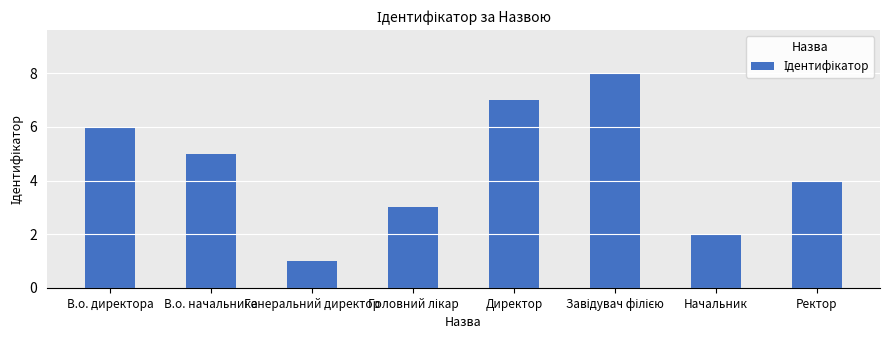

At which category does the chart reach its minimum across all series?

Генеральний директор